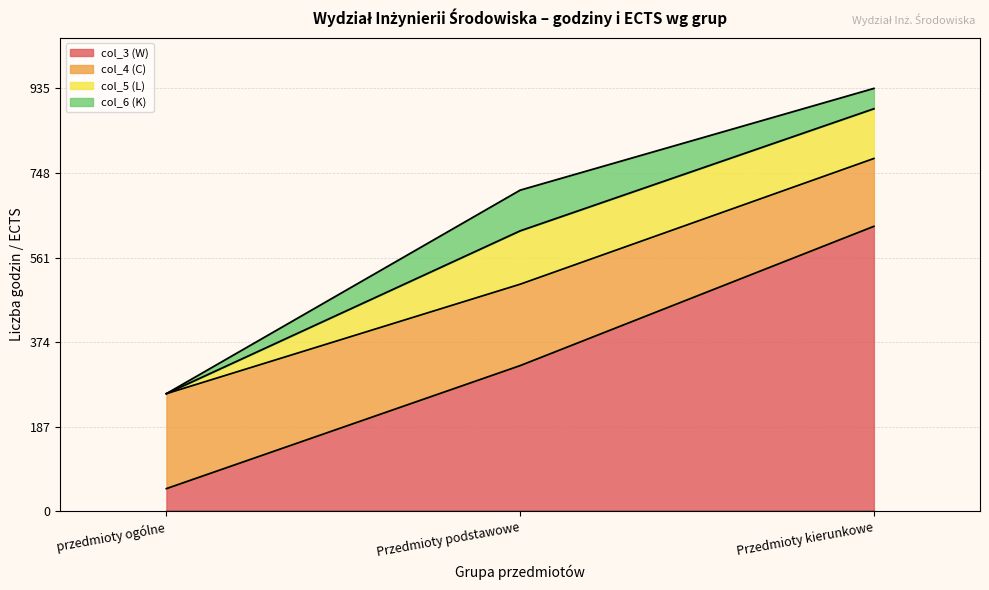

What is the total value across all series at Przedmioty kierunkowe?

935